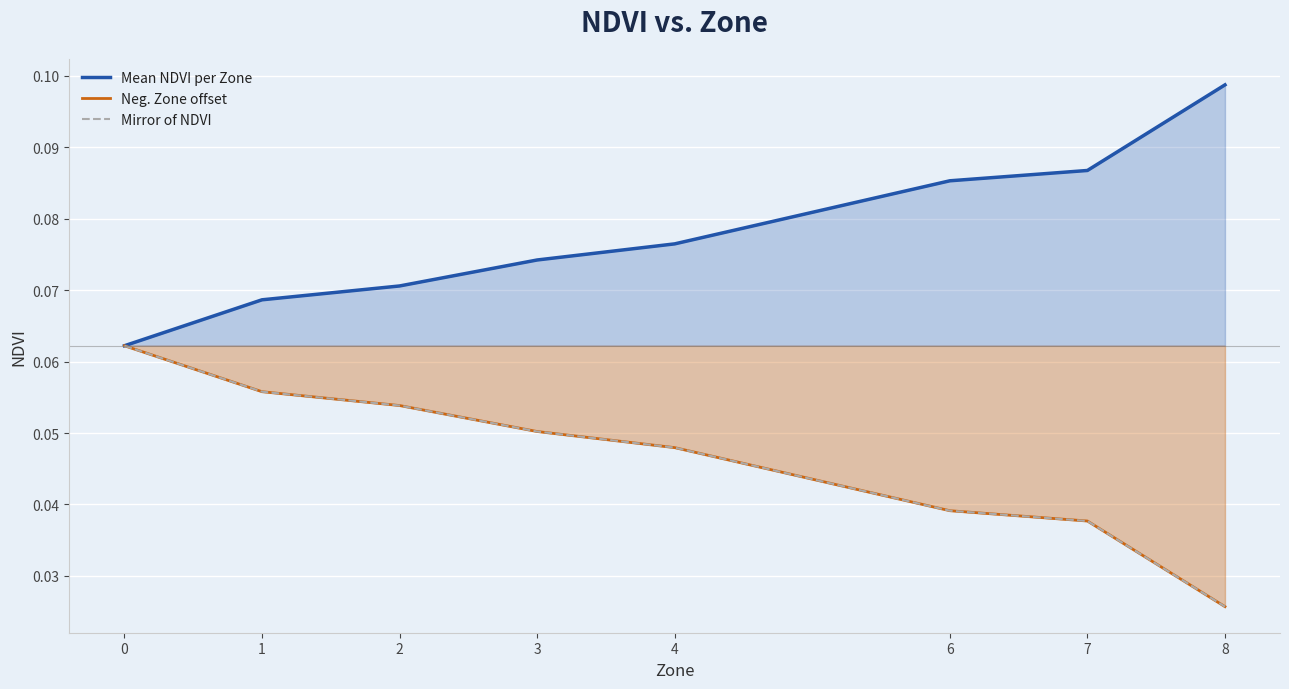

Reading right to left, extract all data points from this chart.

Mean NDVI per Zone: 0.1	0.1	0.1	0.1	0.1	0.1	0.1	0.1
Neg. Zone offset: 0.0	0.0	0.0	0.0	0.1	0.1	0.1	0.1
Mirror of NDVI: 0.0	0.0	0.0	0.0	0.1	0.1	0.1	0.1